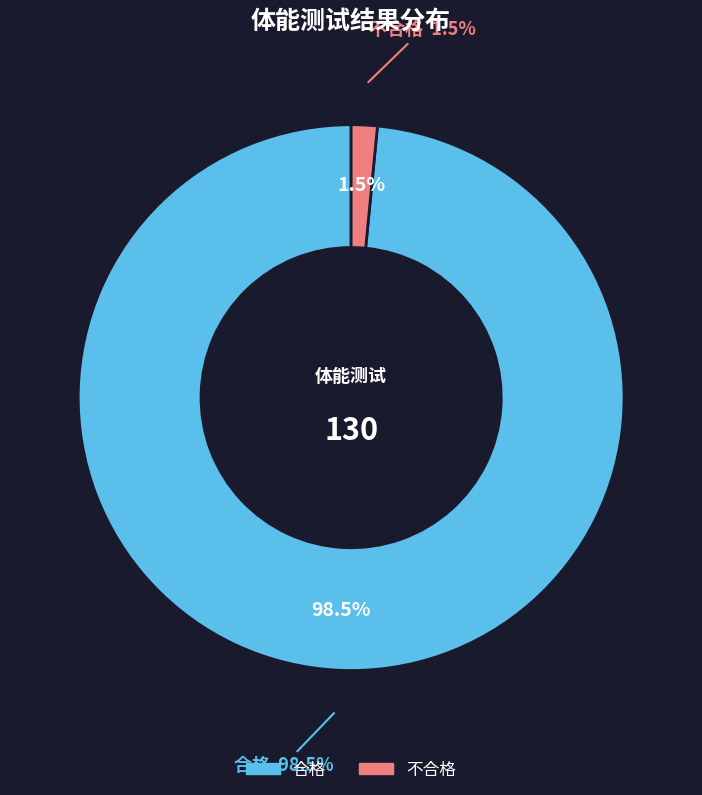

To the nearest percent, what percentage of the pie is 合格?

98%